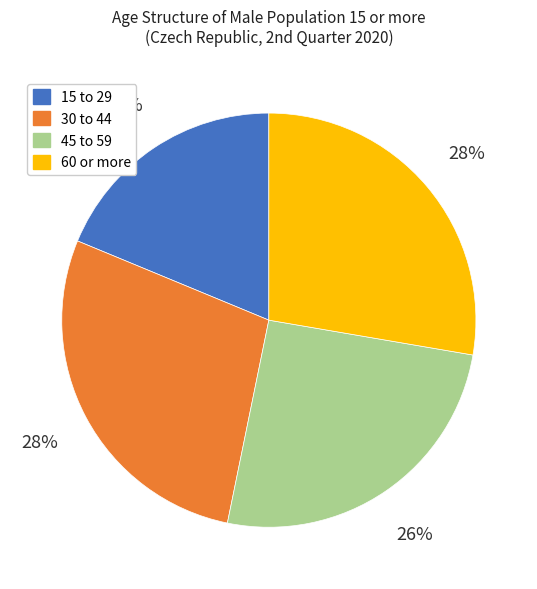

Is 45 to 59 the majority of the pie?

No